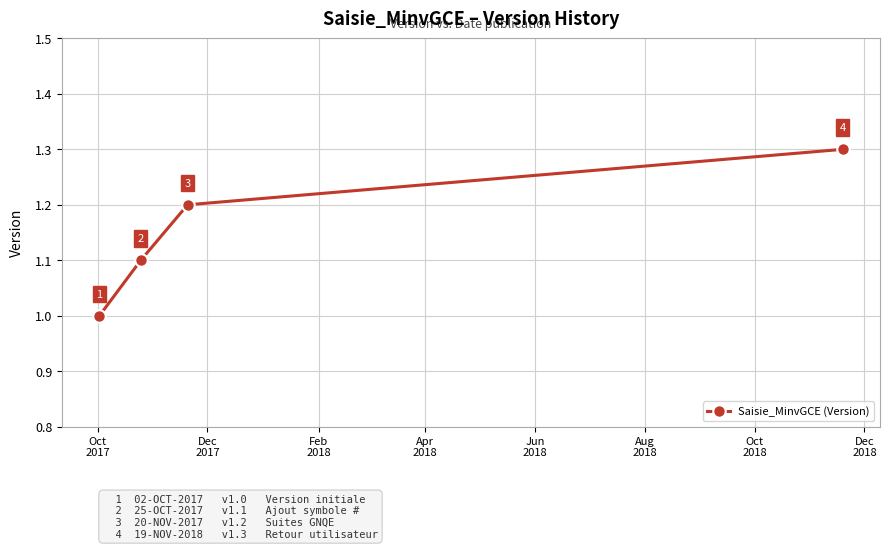

How many values are between 1 and 2?

4